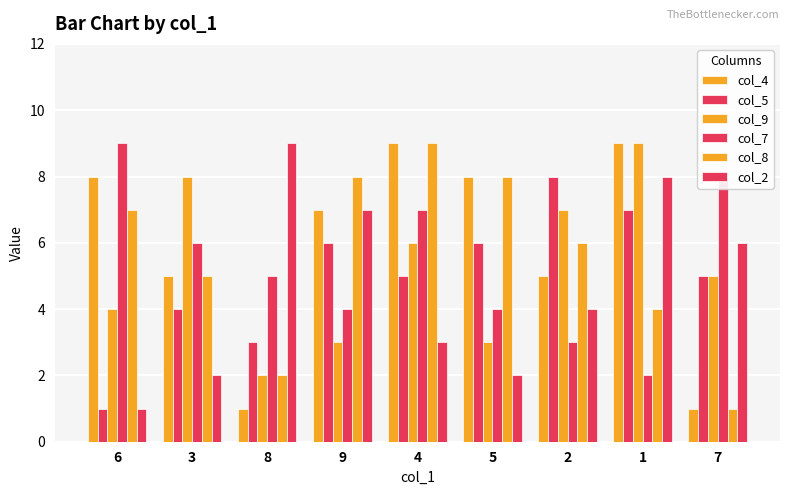

How many groups of bars are there?

9